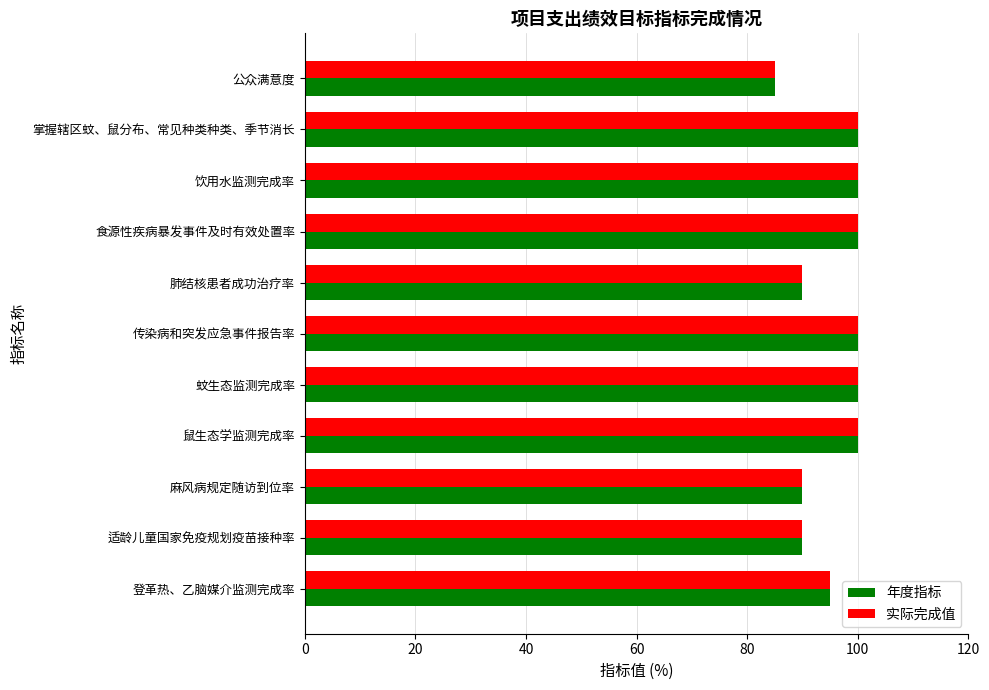

What is the approximate value of 年度指标 at 适龄儿童国家免疫规划疫苗接种率?

90